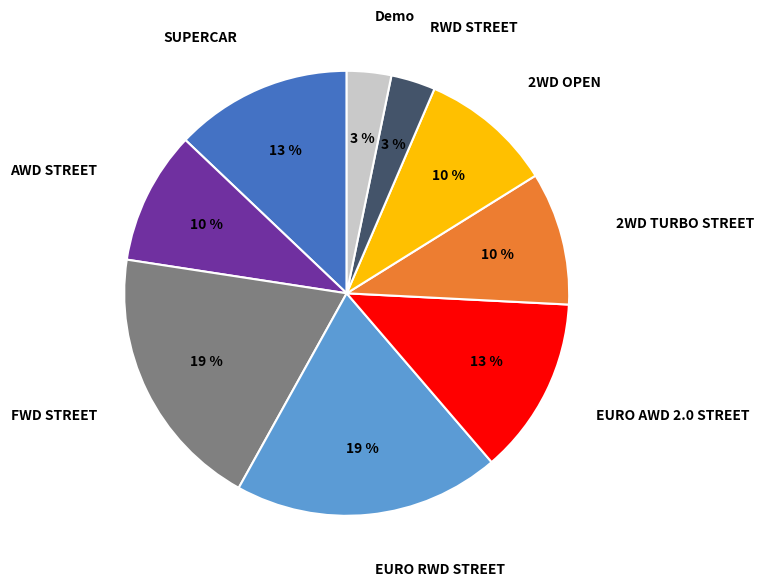

Do 2WD OPEN and AWD STREET together represent more than half of the pie?

No